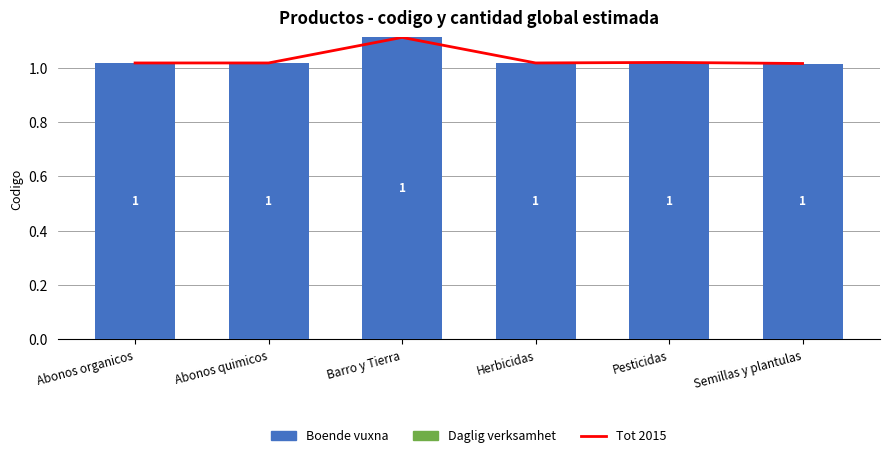

The Tot 2015 series shows 1.0 at Abonos quimicos. True or false?

True